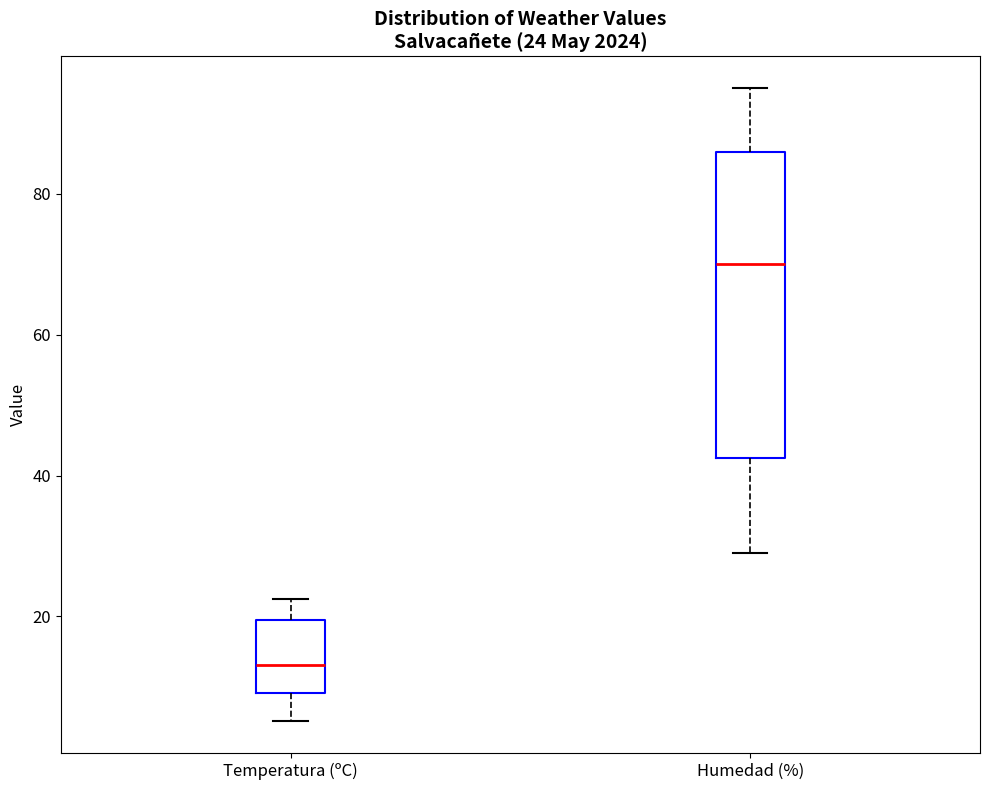

Which box's median line is the highest?

Humedad (%)